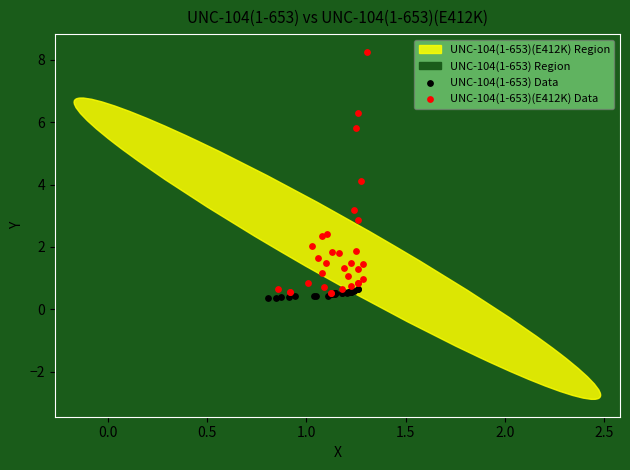

Which series contains the highest Y value?

UNC-104(1-653)(E412K) Data